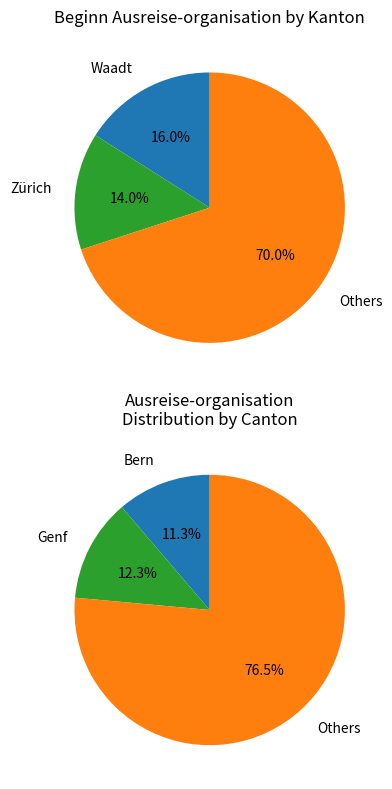

What percentage is the Tessin slice, to the nearest percent?

2%